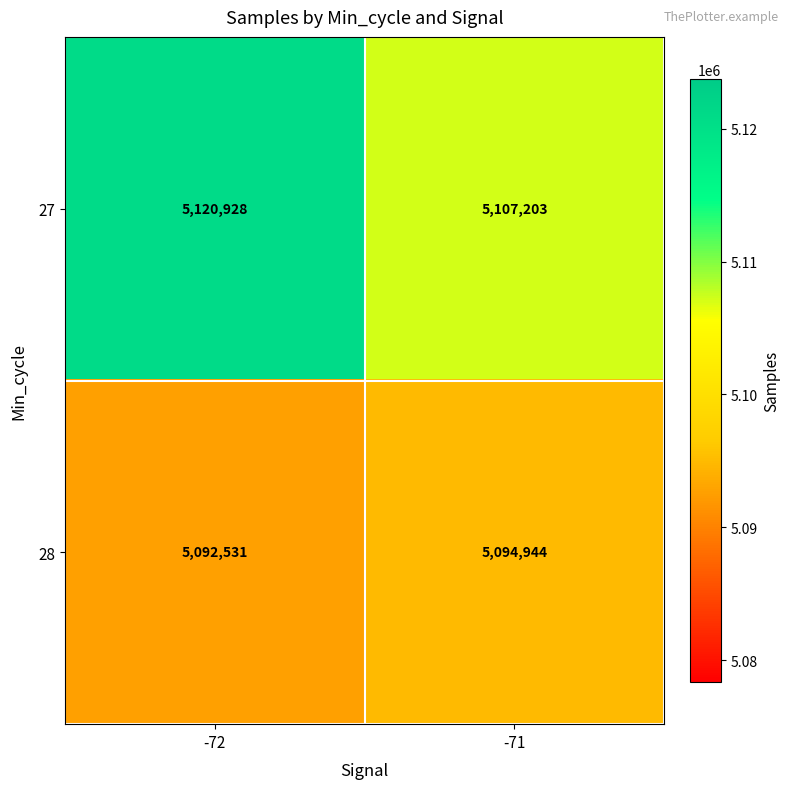

Rank the series by their average value, from highest to lowest.

27, 28